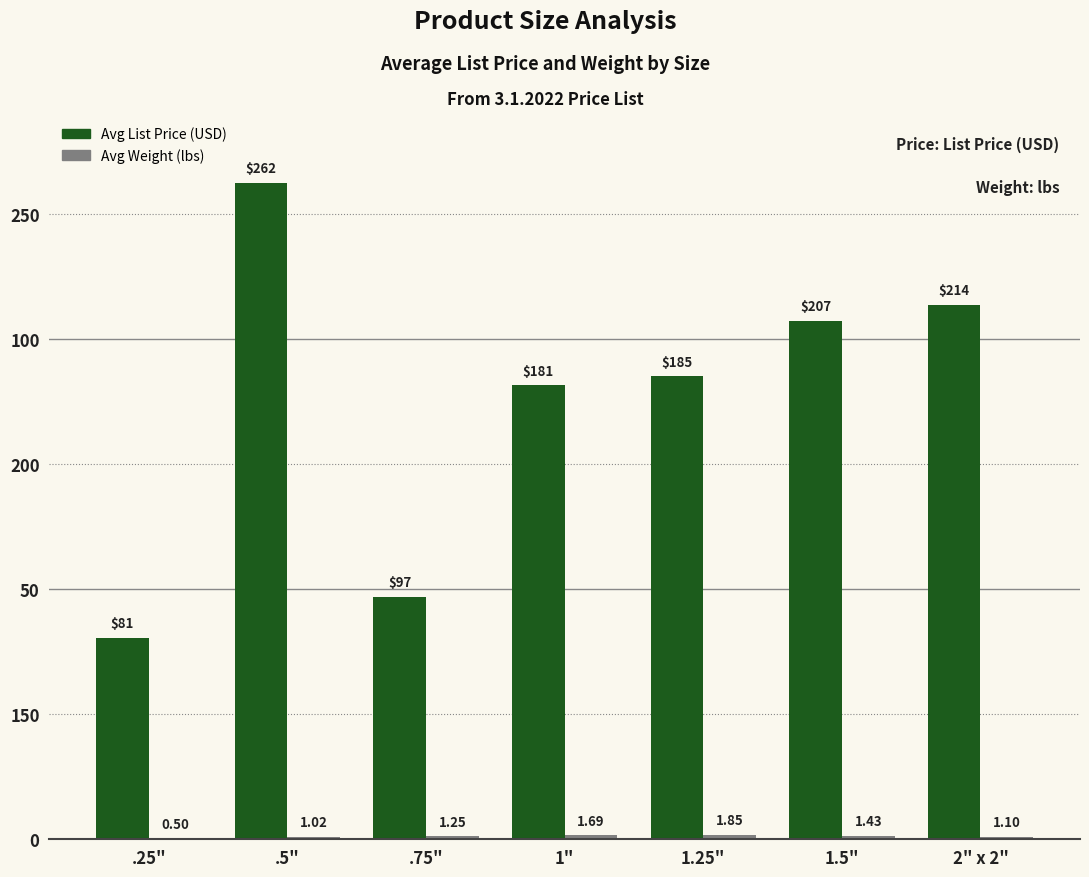

Does the chart contain stacked bars?

No